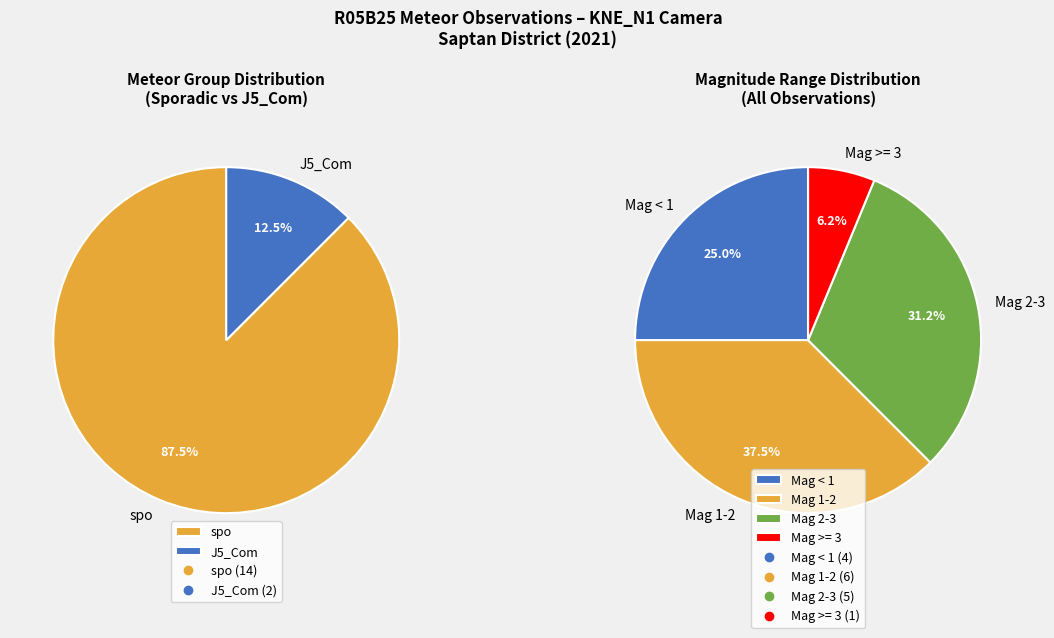

Do spo and J5_Com together represent more than half of the pie?

Yes